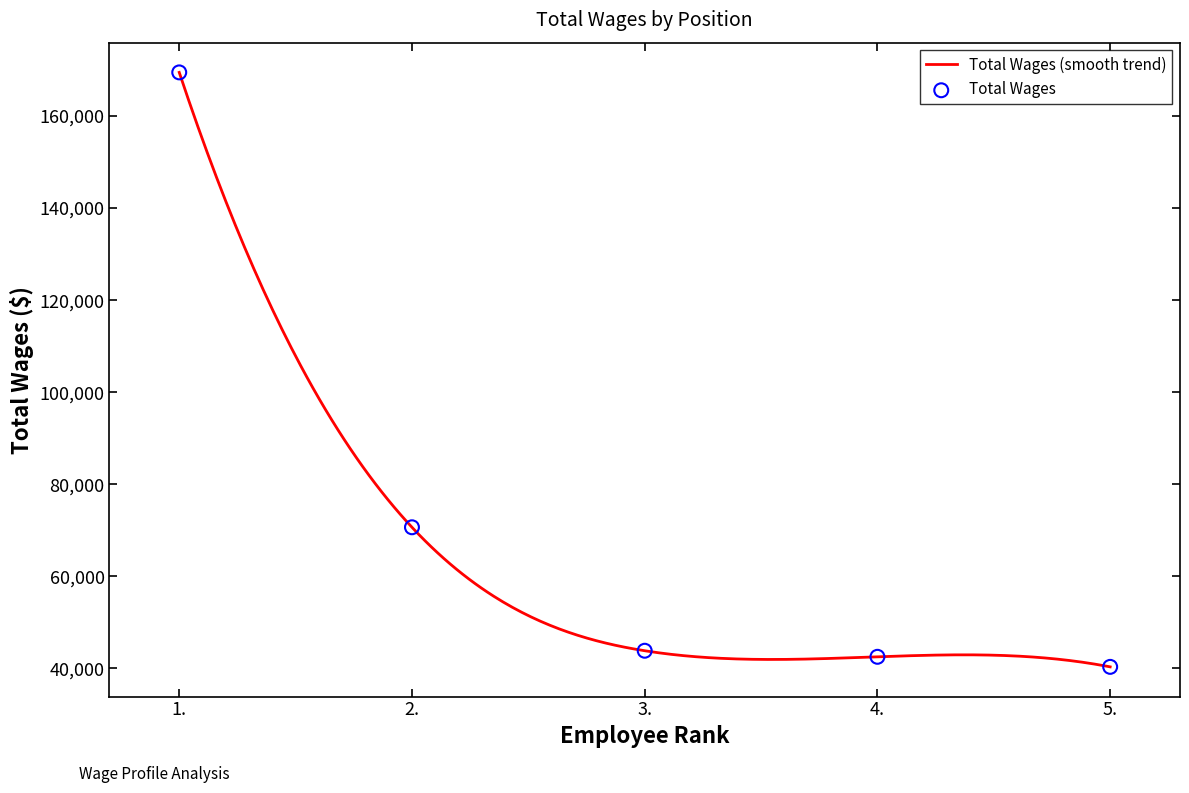

Between 4. and 1., which is larger?

1.